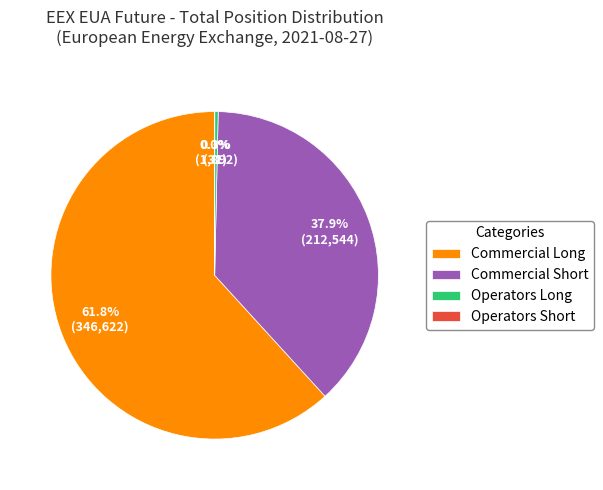

To the nearest percent, what portion does Commercial Long represent?

62%